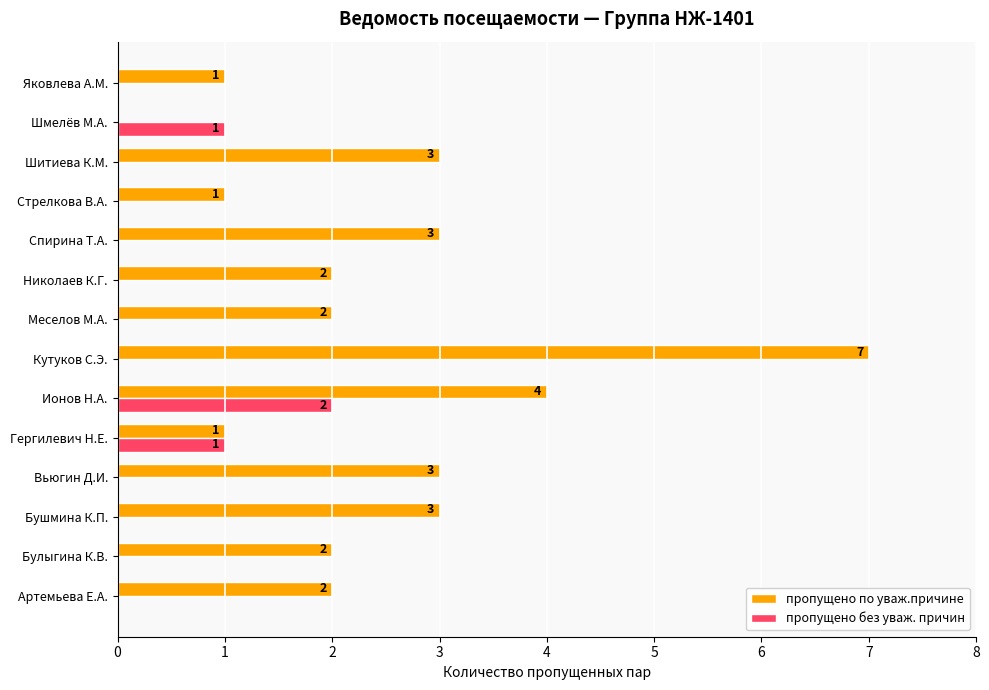

Between Вьюгин Д.И. and Кутуков С.Э., which series saw the biggest shift?

пропущено по уваж.причине